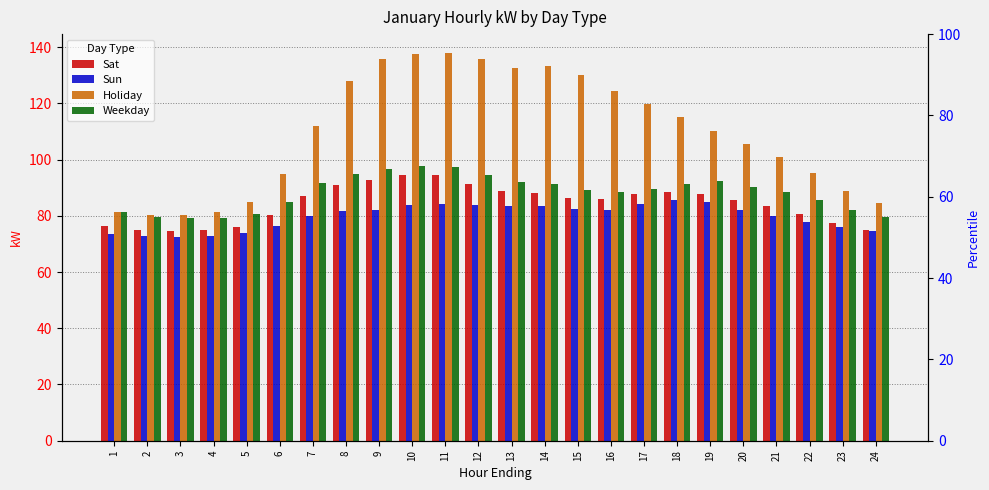

What is the difference between the highest and lowest values at 24?

9.8